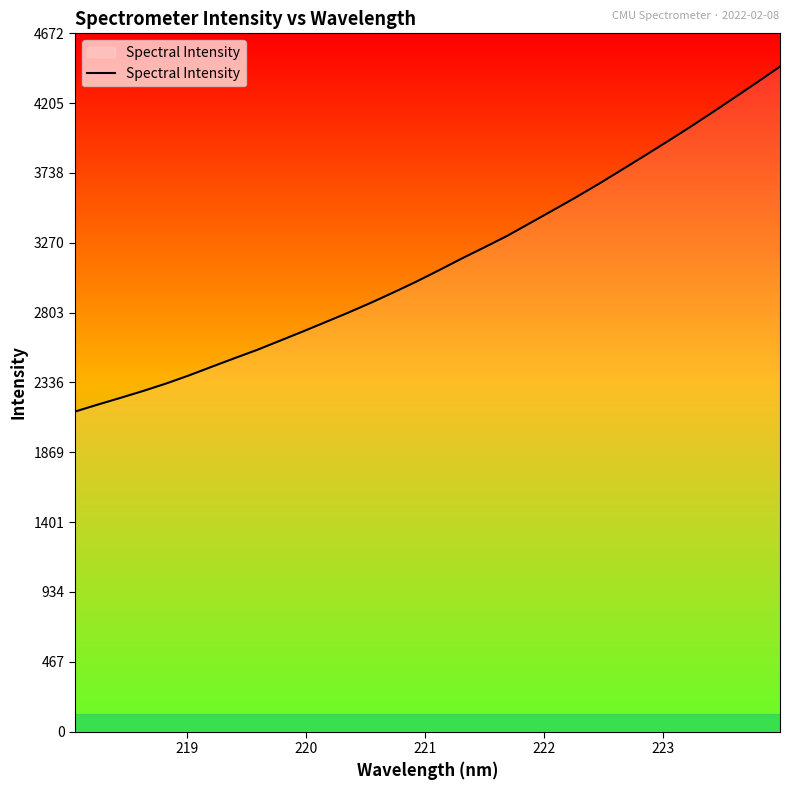

How many values are below 3087?

16